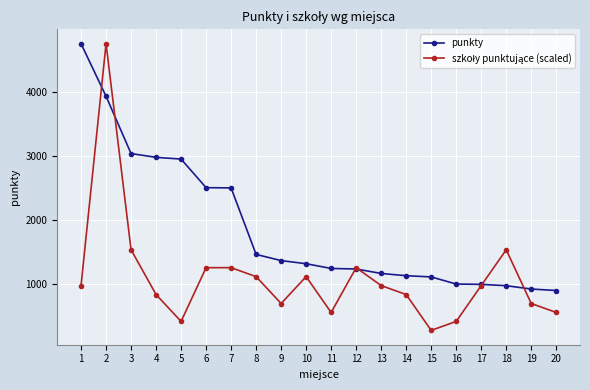

What is the spread (max minus min) of values at 1?

3775.2